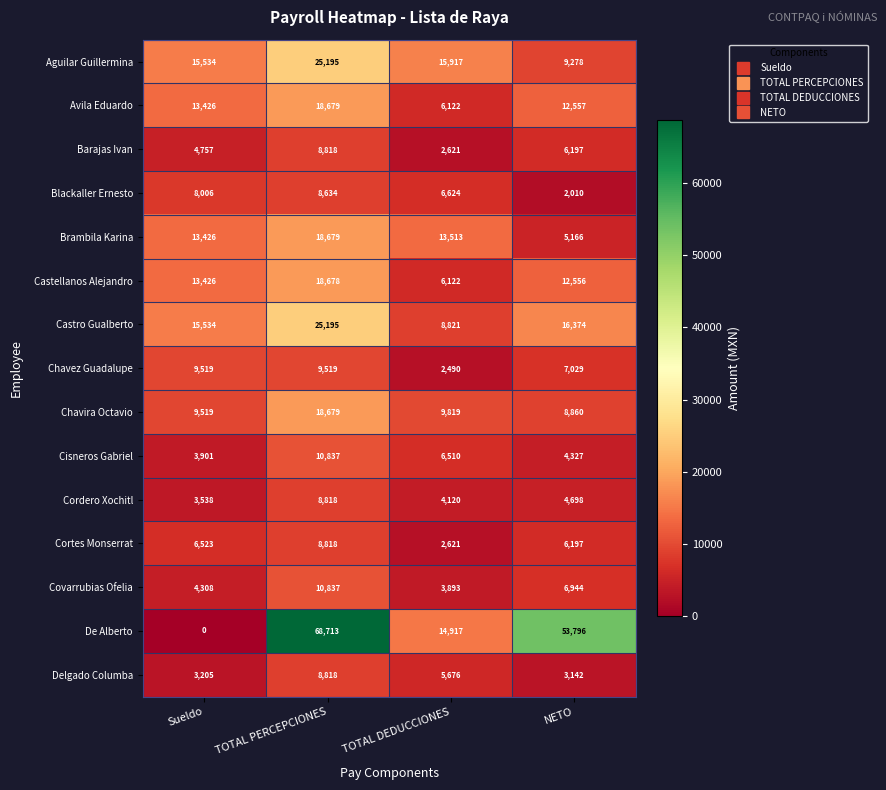

At how many categories does at least one series exceed 67396?

1